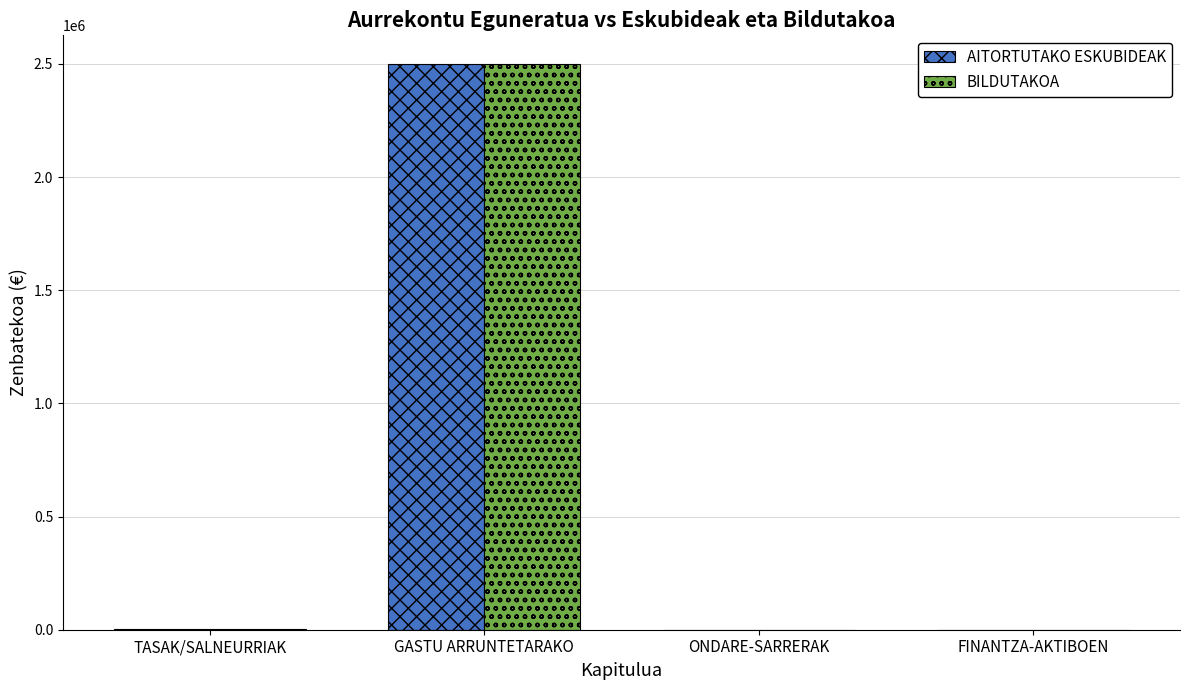

Is it true that AITORTUTAKO ESKUBIDEAK equals 2501500 at GASTU ARRUNTETARAKO?

True